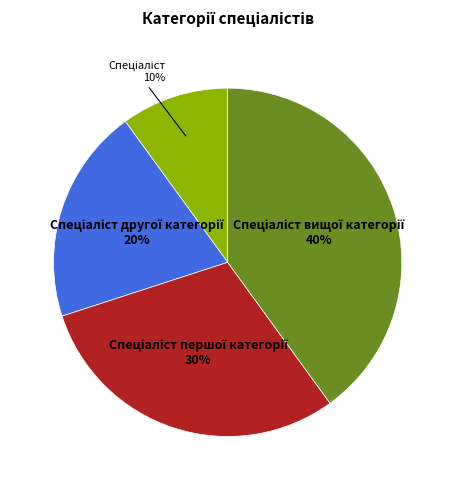

To the nearest percent, what is the average slice percentage?

25%